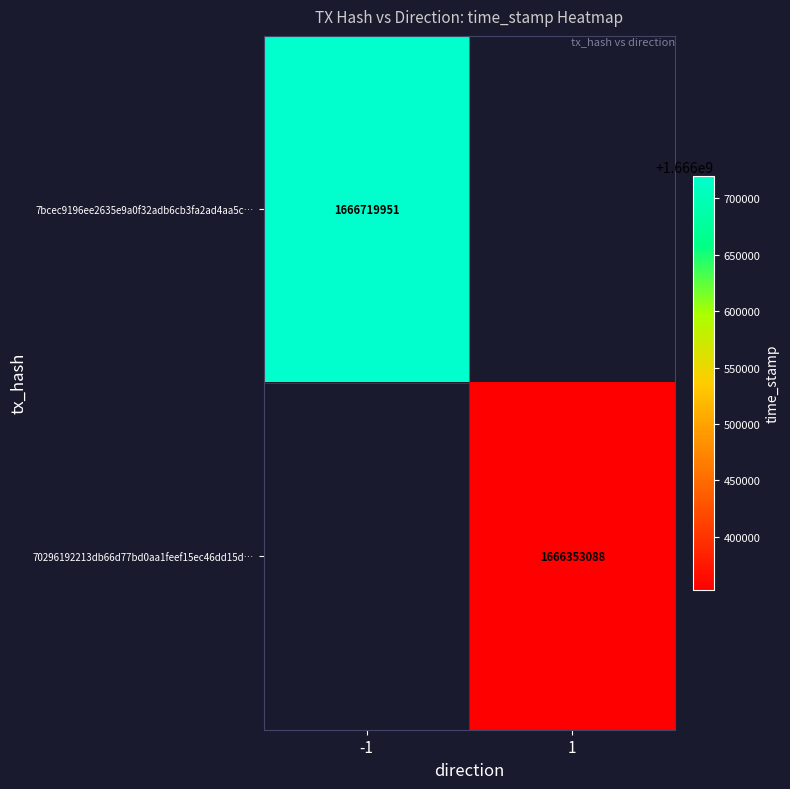

Is the value of 7bcec9196ee2635e9a0f32adb6cb3fa2ad4aa5c… at -1 greater than the value of 70296192213db66d77bd0aa1feef15ec46dd15d… at 1?

Yes